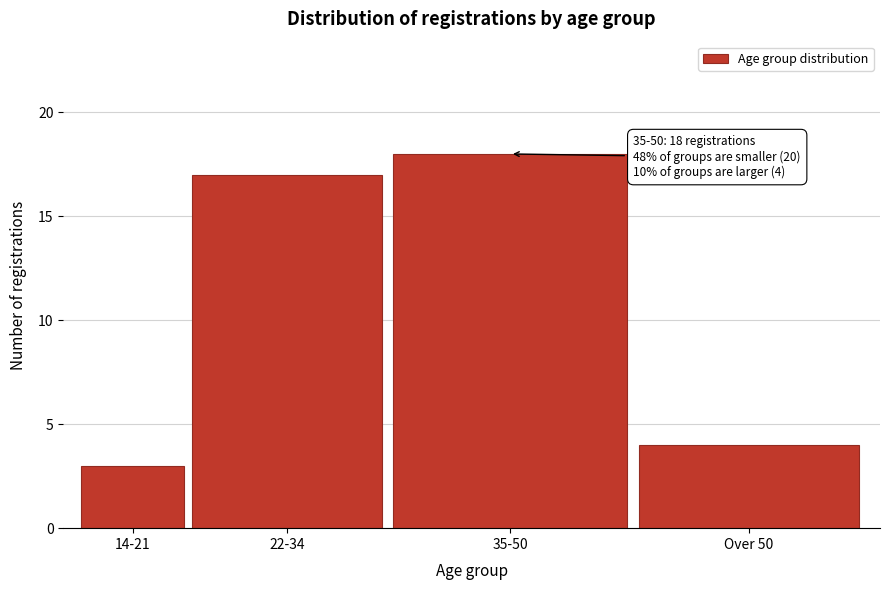

Reading right to left, extract all data points from this chart.

Over 50=4	35-50=18	22-34=17	14-21=3